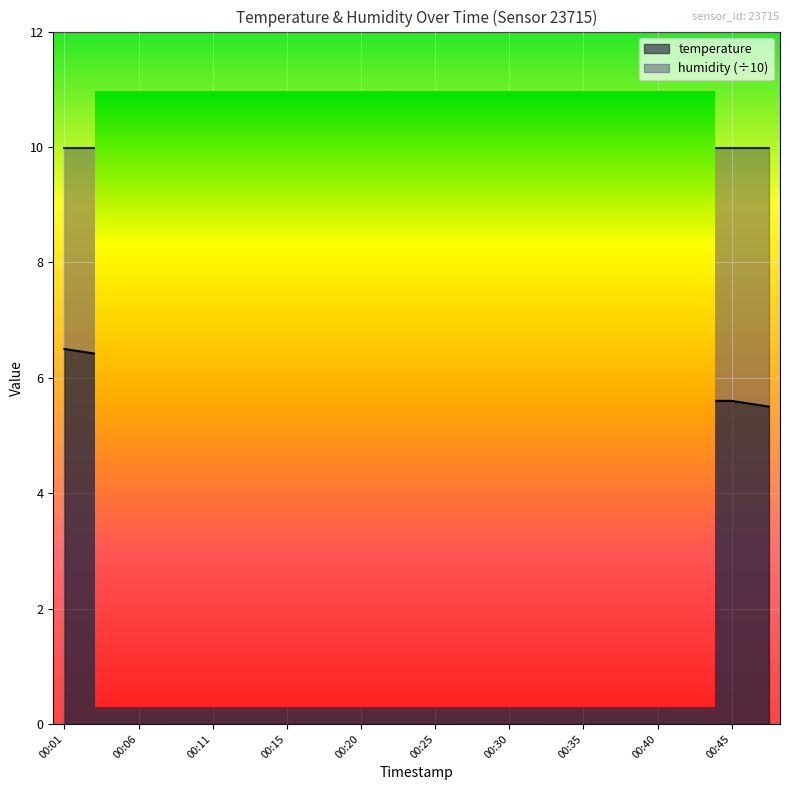

Which category has the lowest value across all series?

00:47